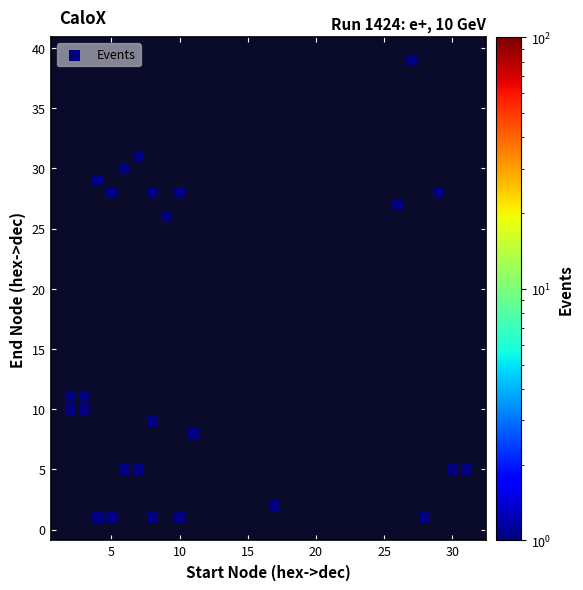

What is the range of Y values (max minus min)?

38